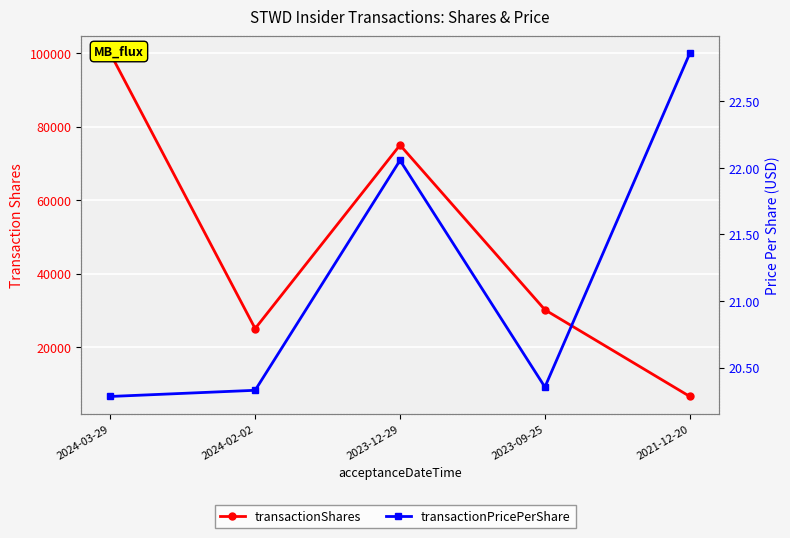

Which series has the largest total across all categories?

transactionShares